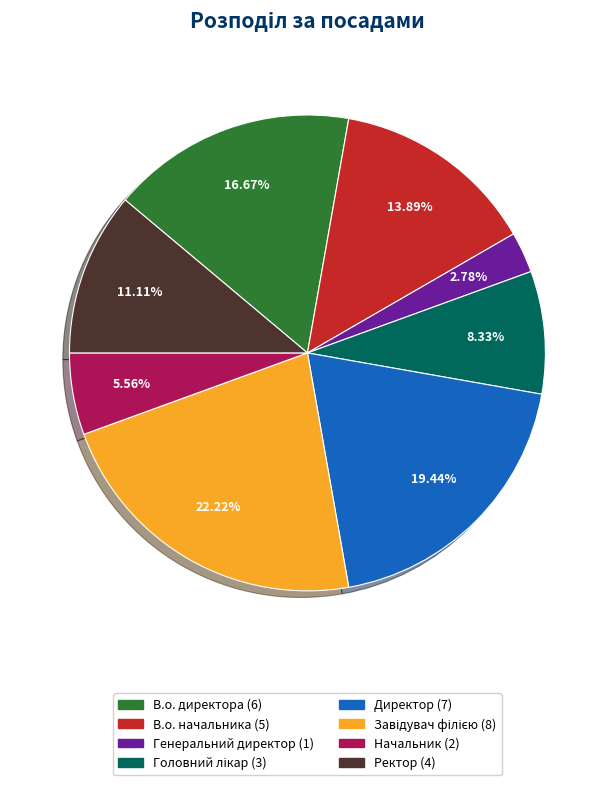

To the nearest percent, what is the combined percentage of Генеральний директор and В.о. директора?

19%